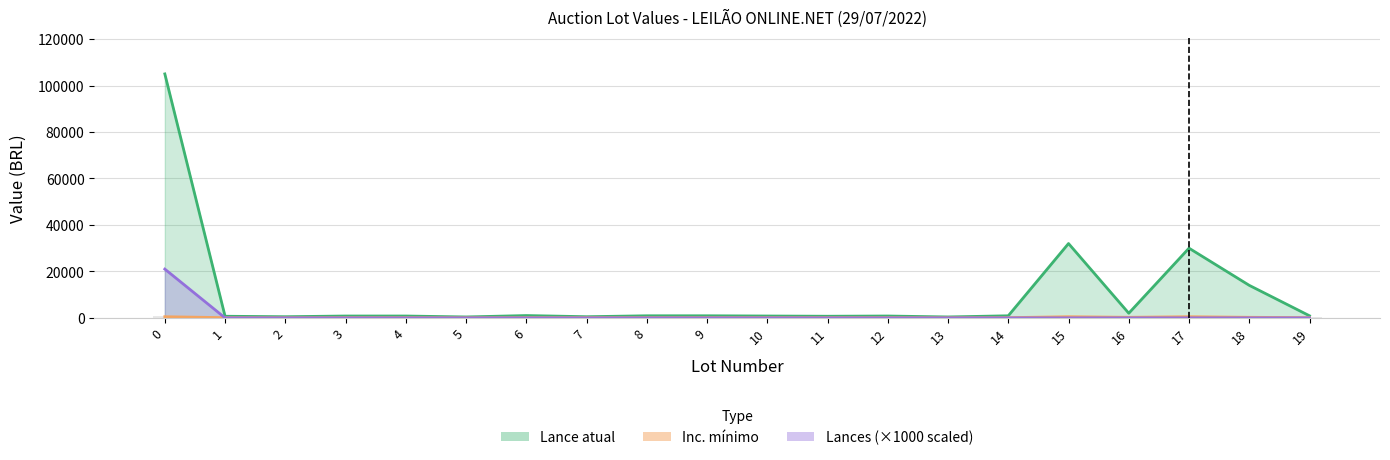

Which series has the widest spread of values?

Lance atual